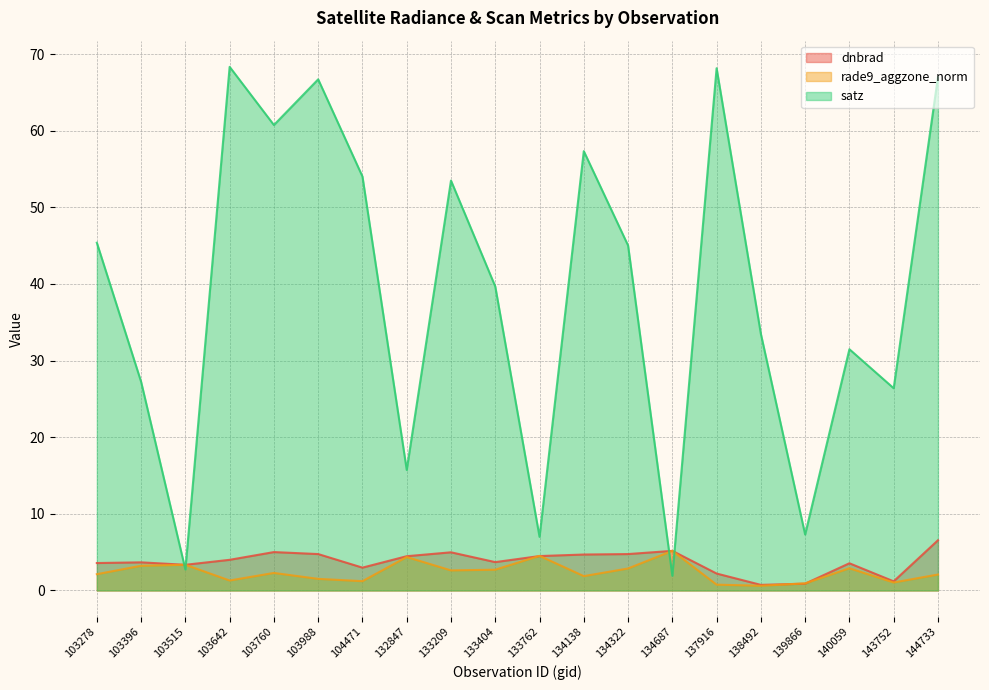

Which series changed the most between 103760 and 137916?

satz